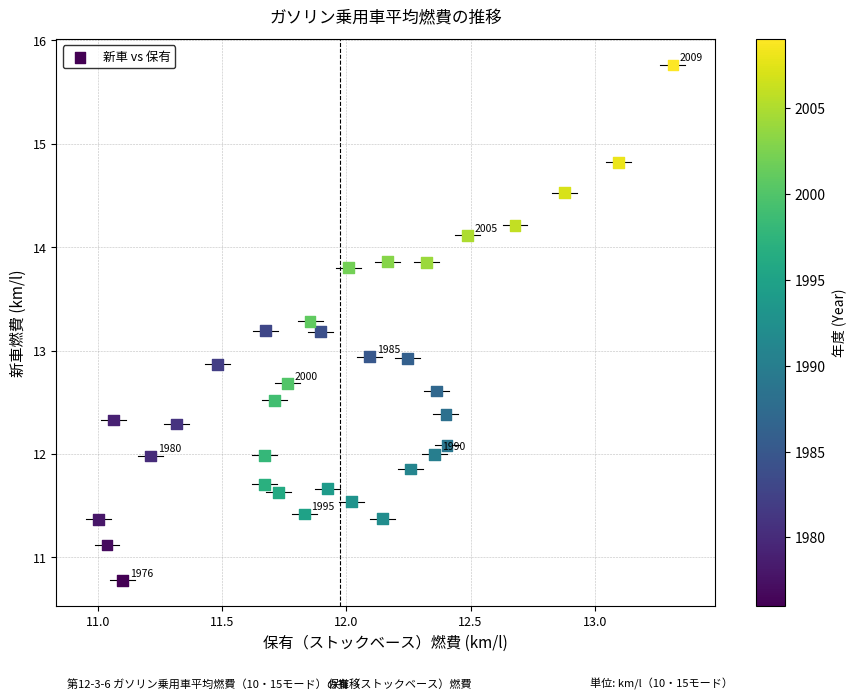

What is the range of Y values (max minus min)?

5.0